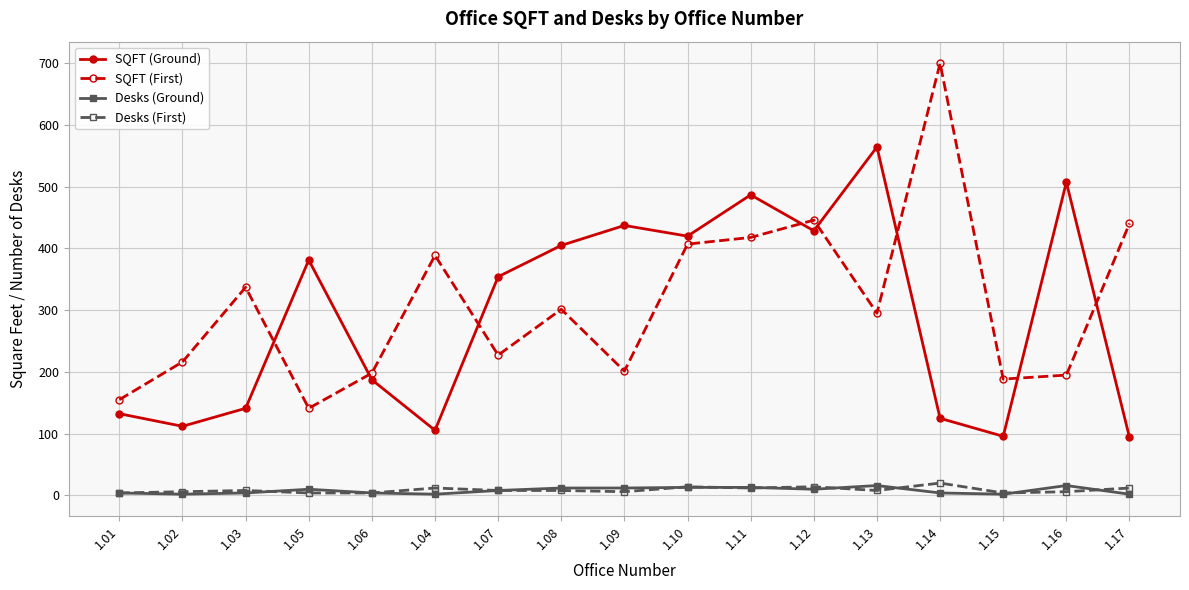

Count the number of categories in the chart.

17